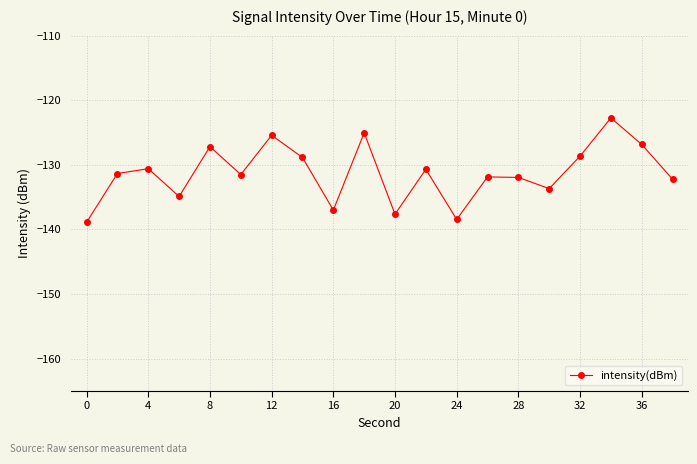

What is the difference between the second highest and second lowest values?

13.4